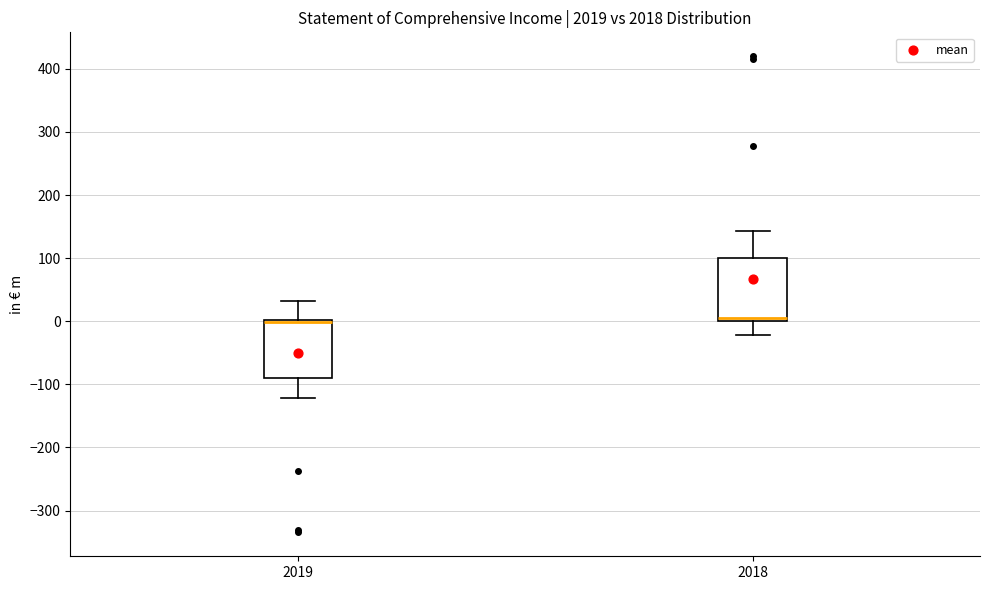

Where is the upper edge of the box at x = 2019 on the y-axis? The values are not printed on the chart, so give them approximately, as read against the axis.

0